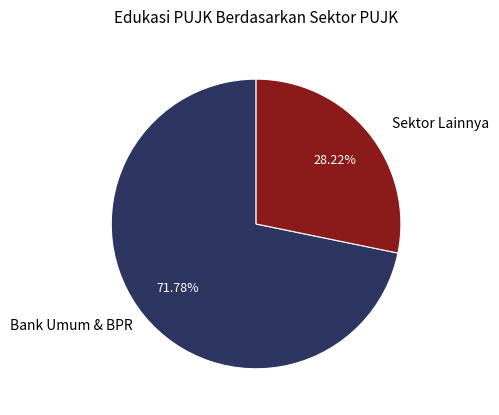

Which category accounts for the majority?

Bank Umum & BPR